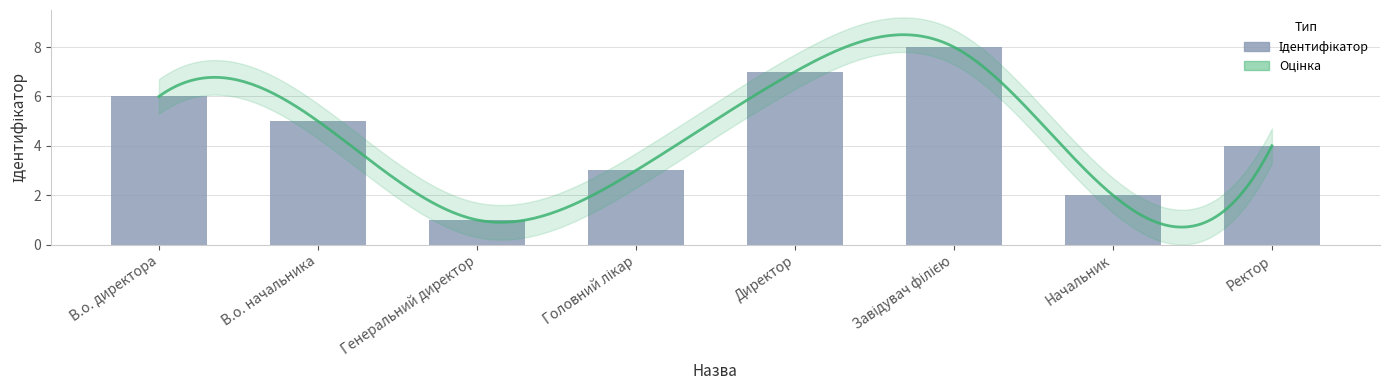

Reading left to right, list all the values displayed in this chart.

В.о. директора=6	В.о. начальника=5	Генеральний директор=1	Головний лікар=3	Директор=7	Завідувач філією=8	Начальник=2	Ректор=4